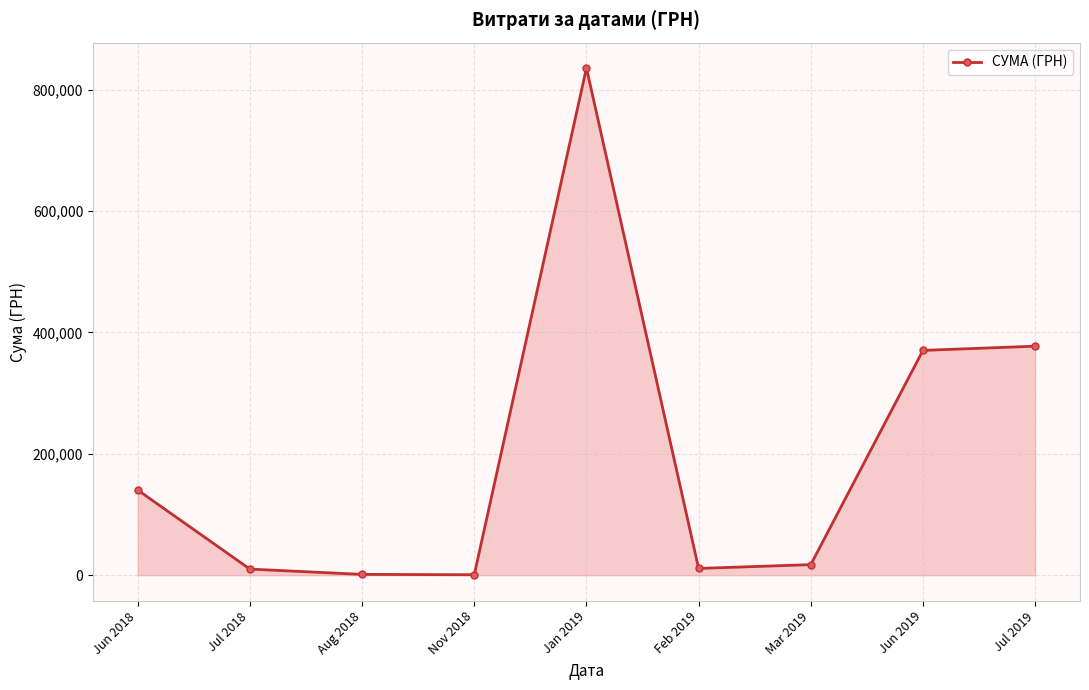

What is the value of the 2nd point from the left?

10000.0